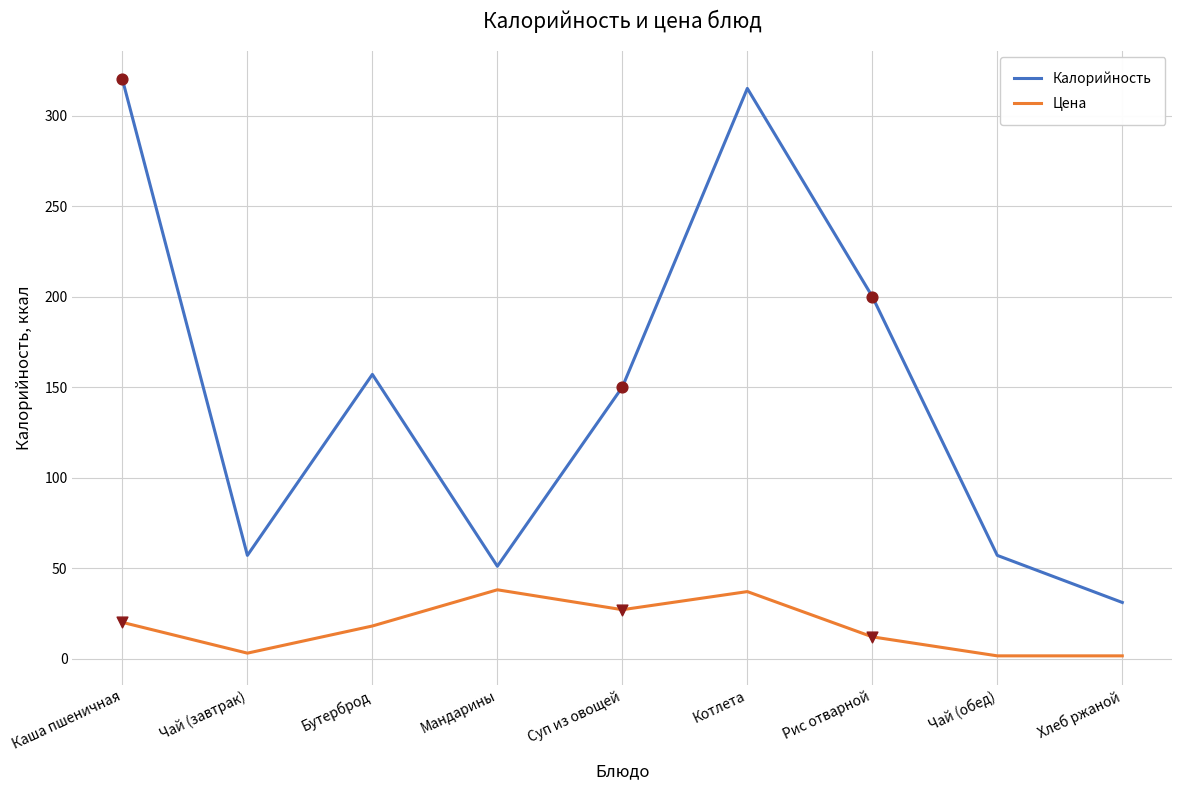

Which series has the largest total across all categories?

Калорийность